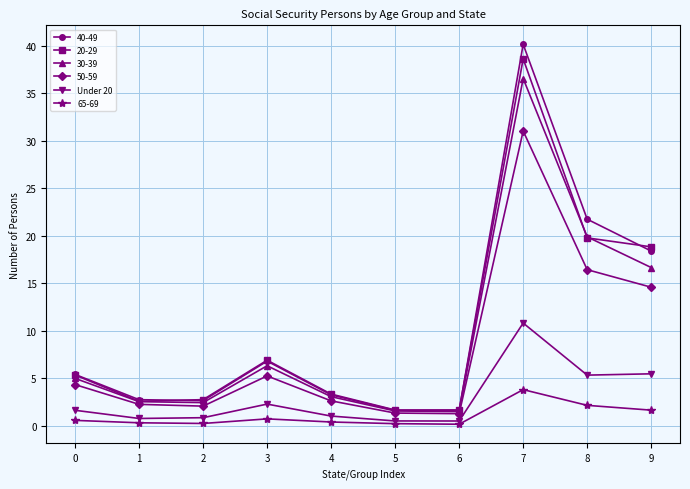

Which label corresponds to the largest value in the chart?

7